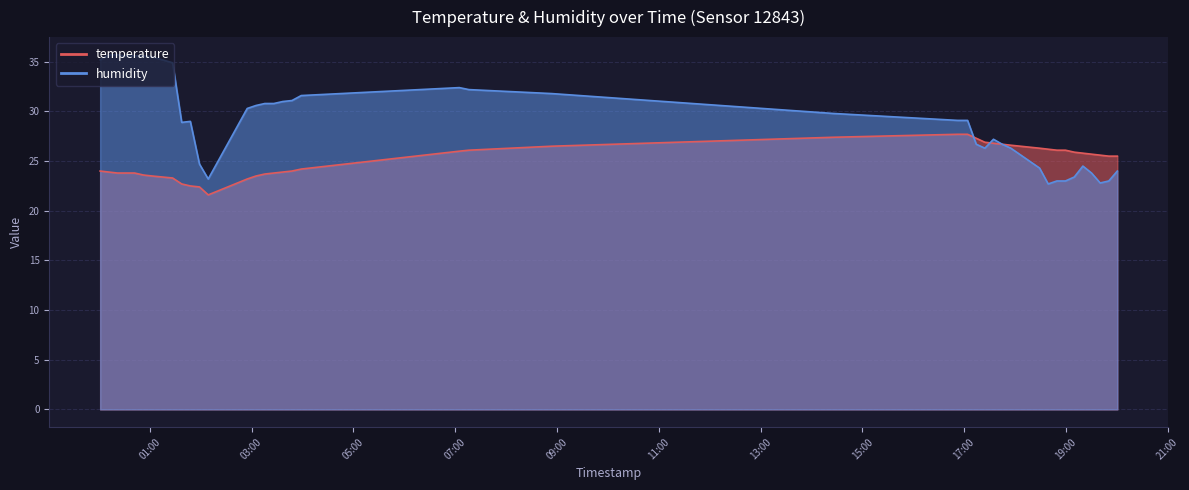

Between 2023-01-29T14:25:26 and 2023-01-29T18:49:20, which series saw the biggest shift?

humidity